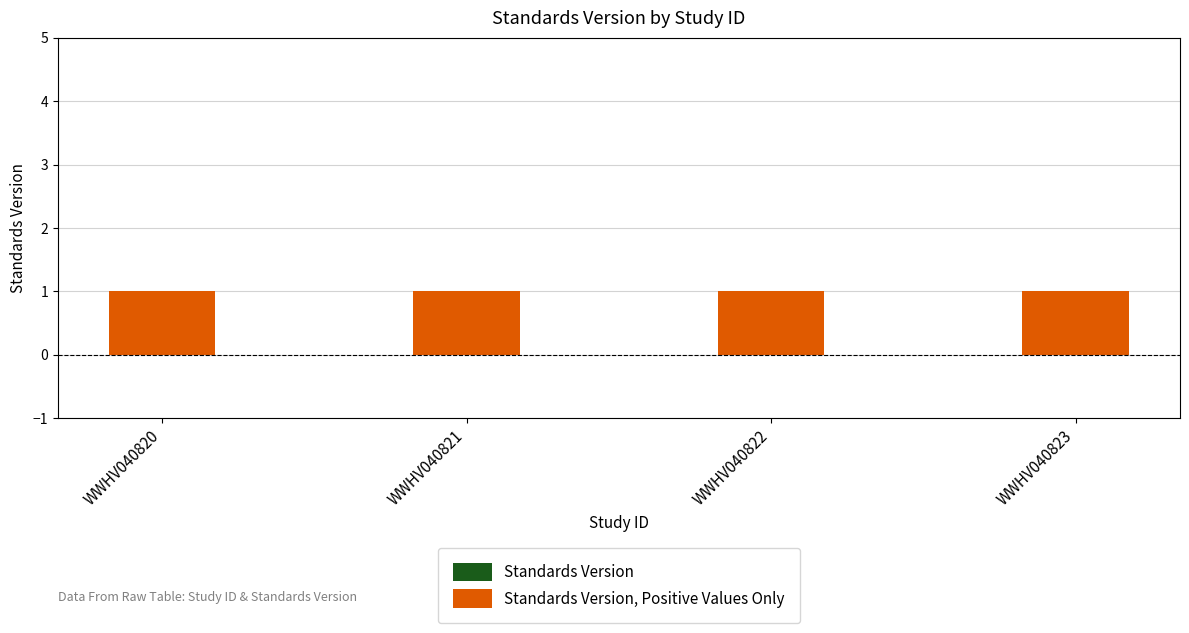

Reading left to right, what are all the values shown in this chart?

Standards Version: 0	0	0	0
Standards Version, Positive Values Only: 1	1	1	1